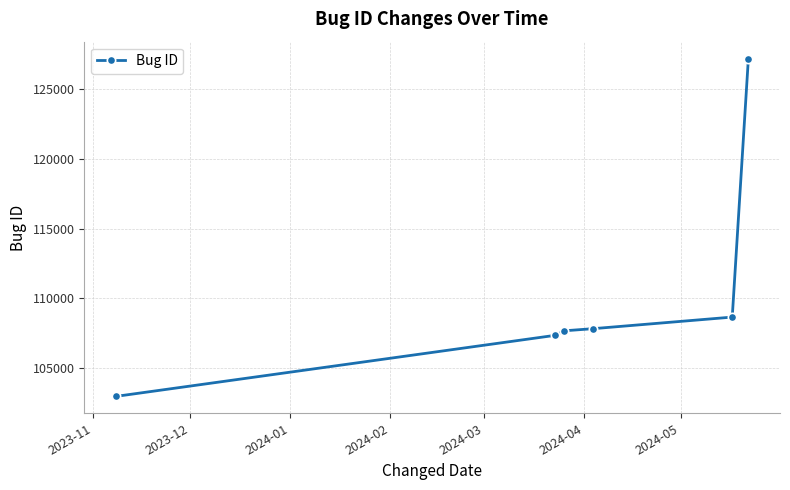

Count the number of categories in the chart.

6